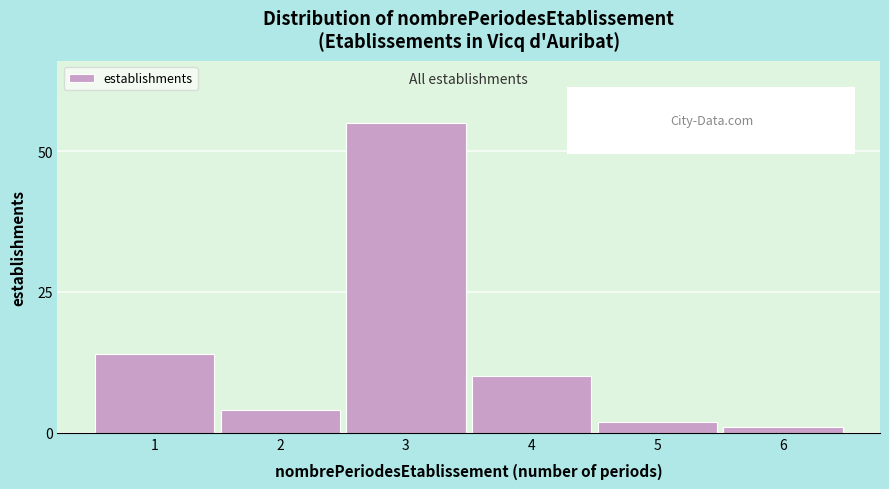

Reading left to right, transcribe all the data shown in this chart.

1=14	2=4	3=55	4=10	5=2	6=1